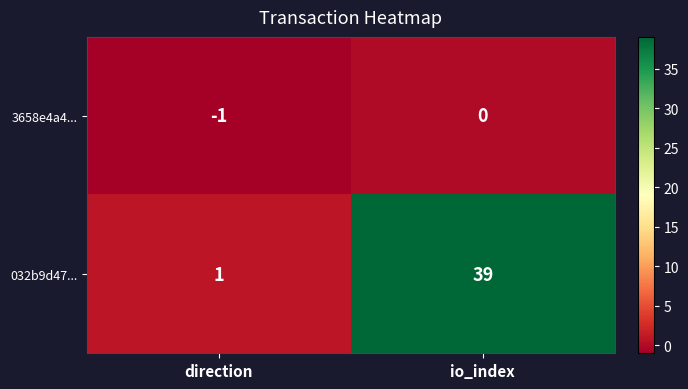

What is the difference between the maximum and minimum values in the 032b9d47... series?

38